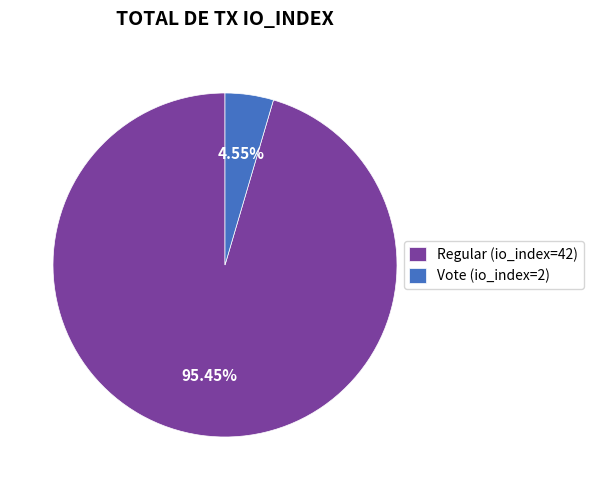

Between Regular (io_index=42) and Vote (io_index=2), which is larger?

Regular (io_index=42)